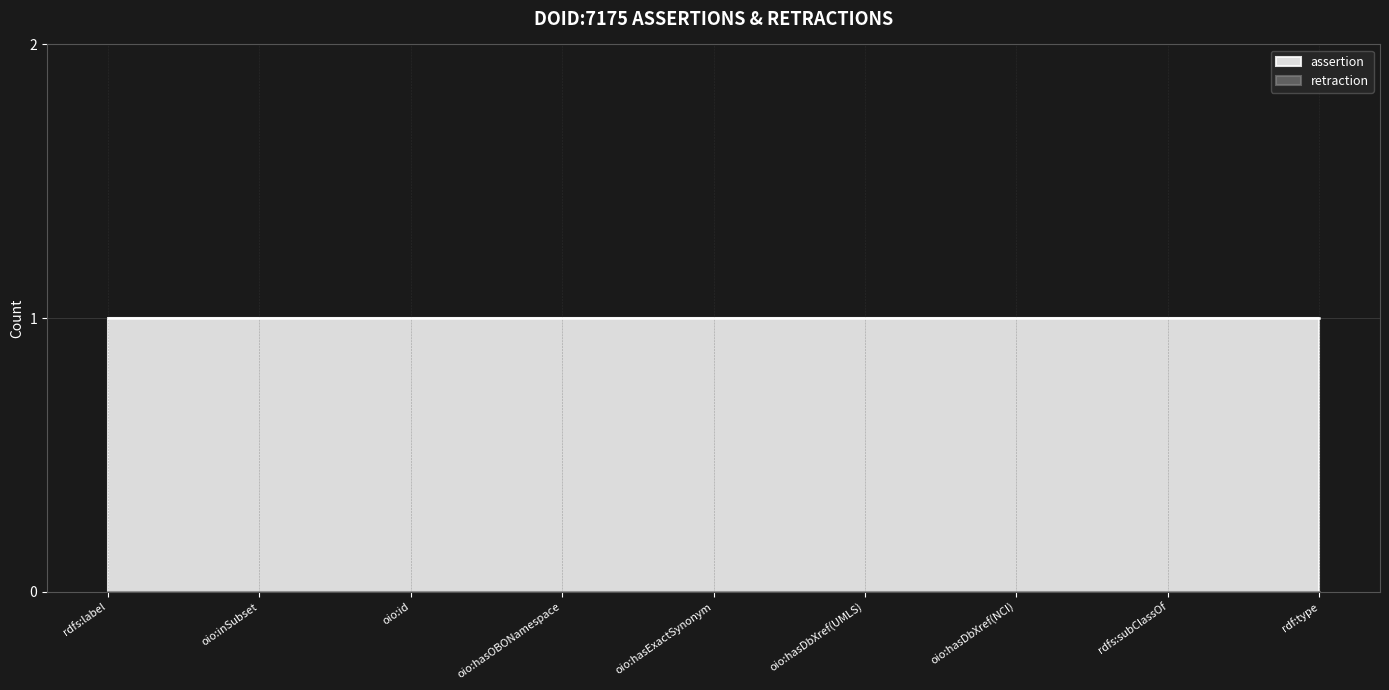

True or false: retraction and assertion cross at least once.

False